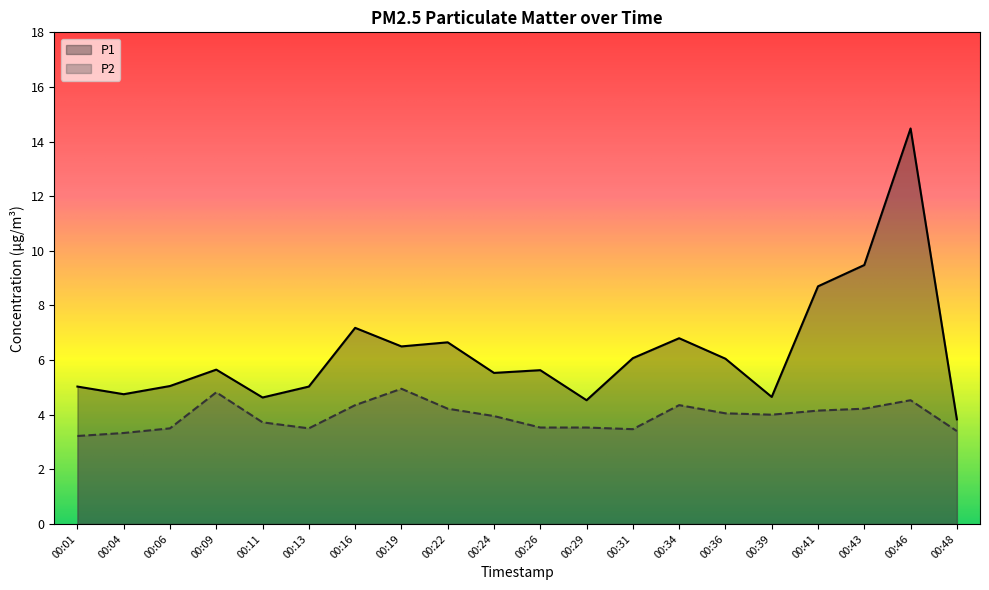

What is the sum of the P1 values at 00:41 and 00:24?

14.2